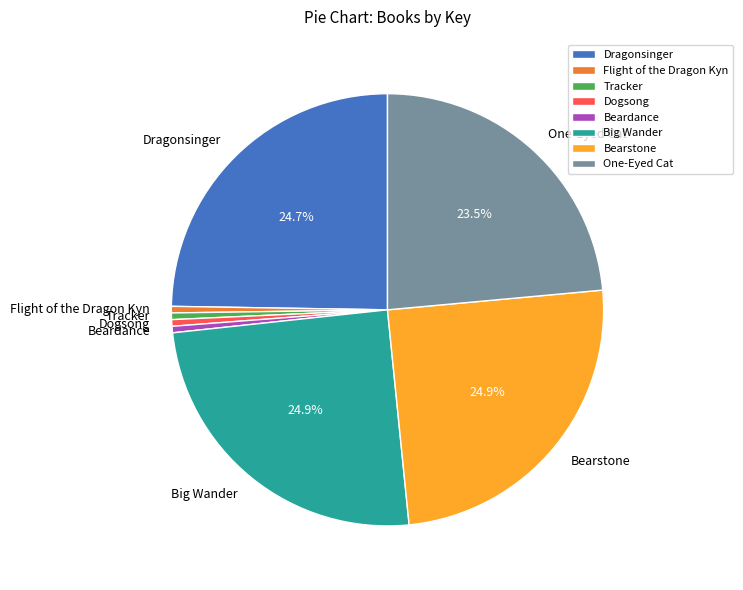

Between Flight of the Dragon Kyn and One-Eyed Cat, which is larger?

One-Eyed Cat